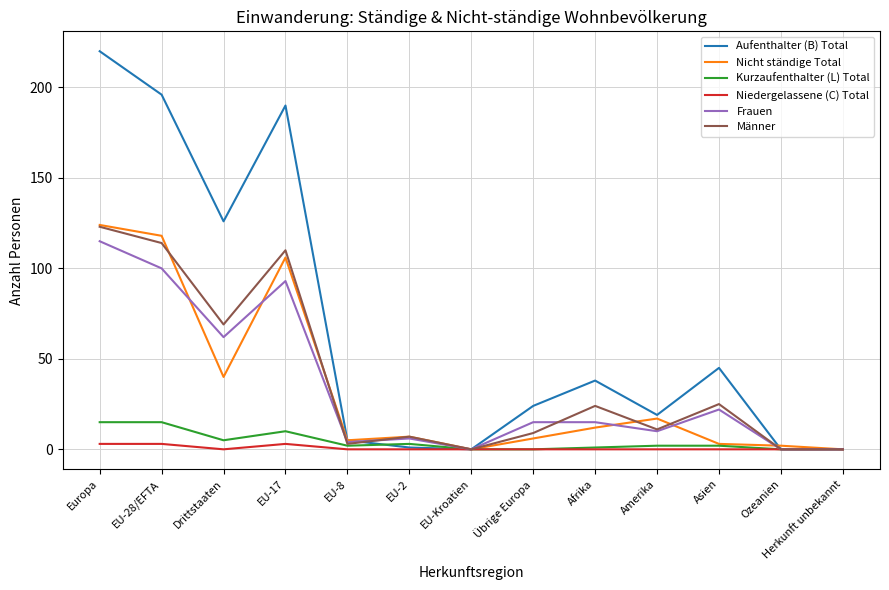

True or false: Frauen has a value of 0 at Herkunft unbekannt.

True